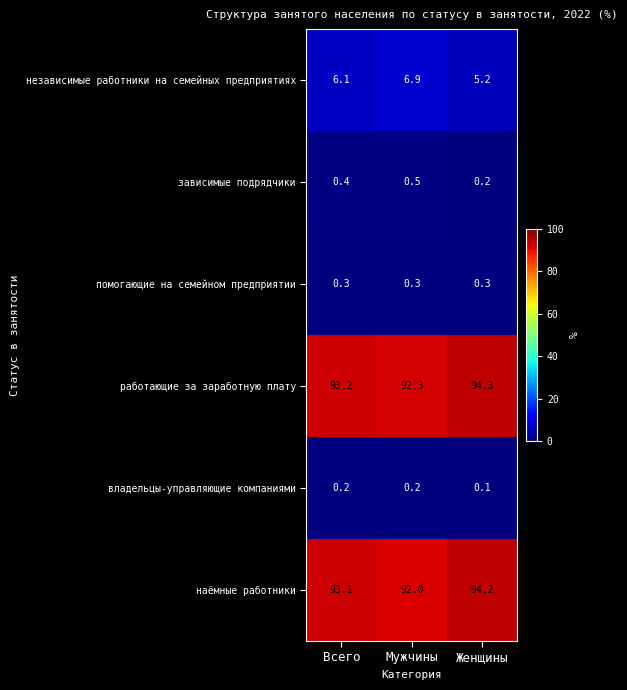

The зависимые подрядчики series shows 0.5 at Мужчины. True or false?

True